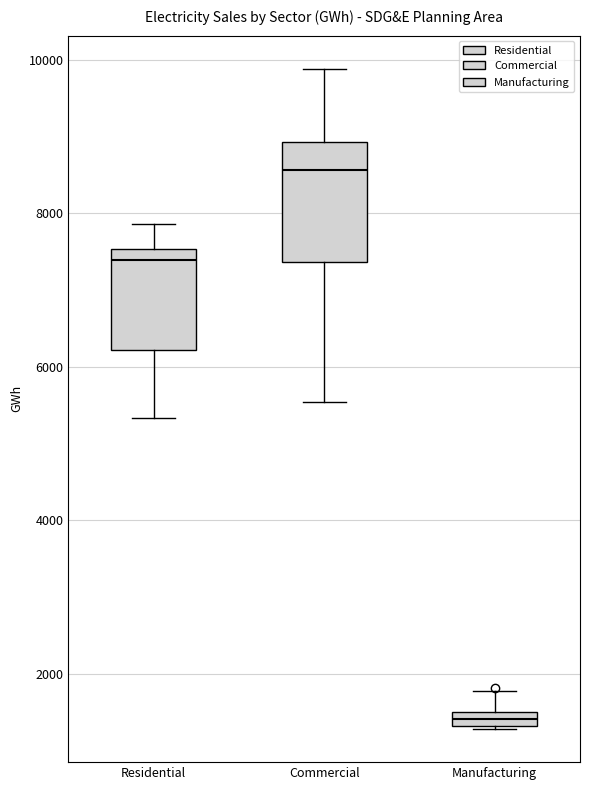

Which box is the tallest, from its lower edge to its upper edge?

Commercial